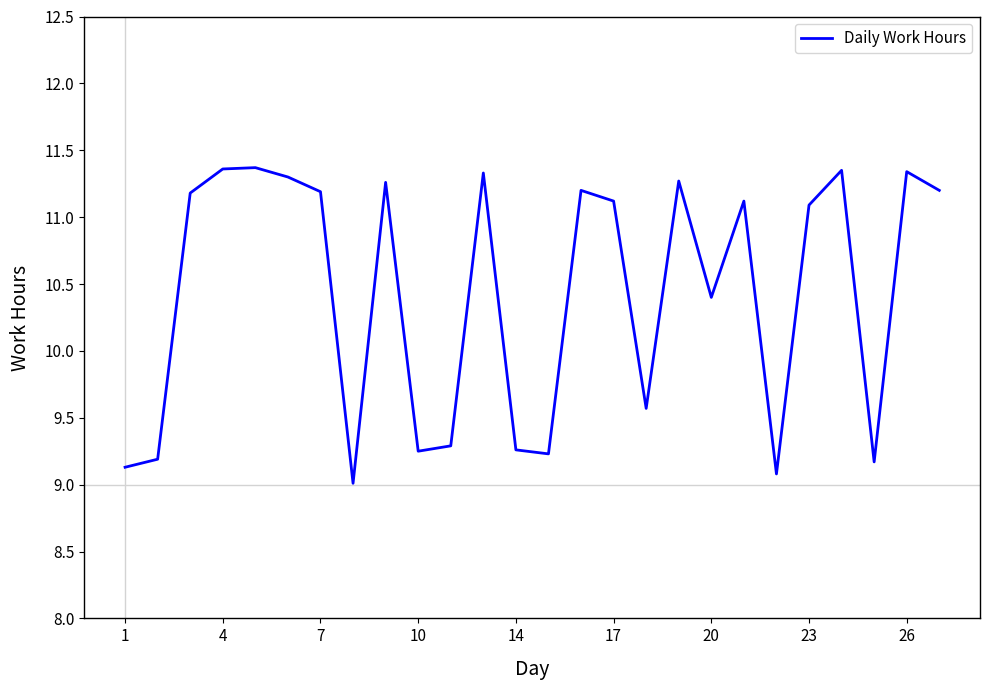

What is the minimum value shown in the chart?

9.0